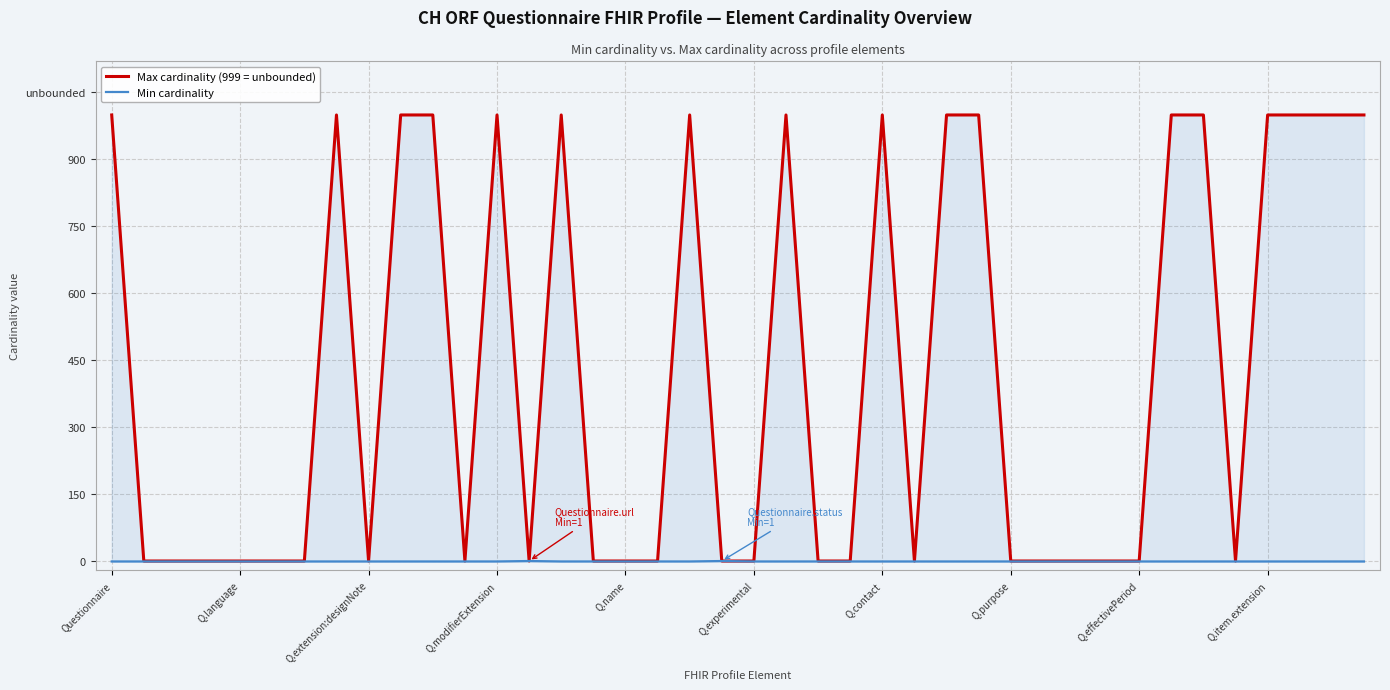

Which series has the widest spread of values?

Max cardinality (999 = unbounded)